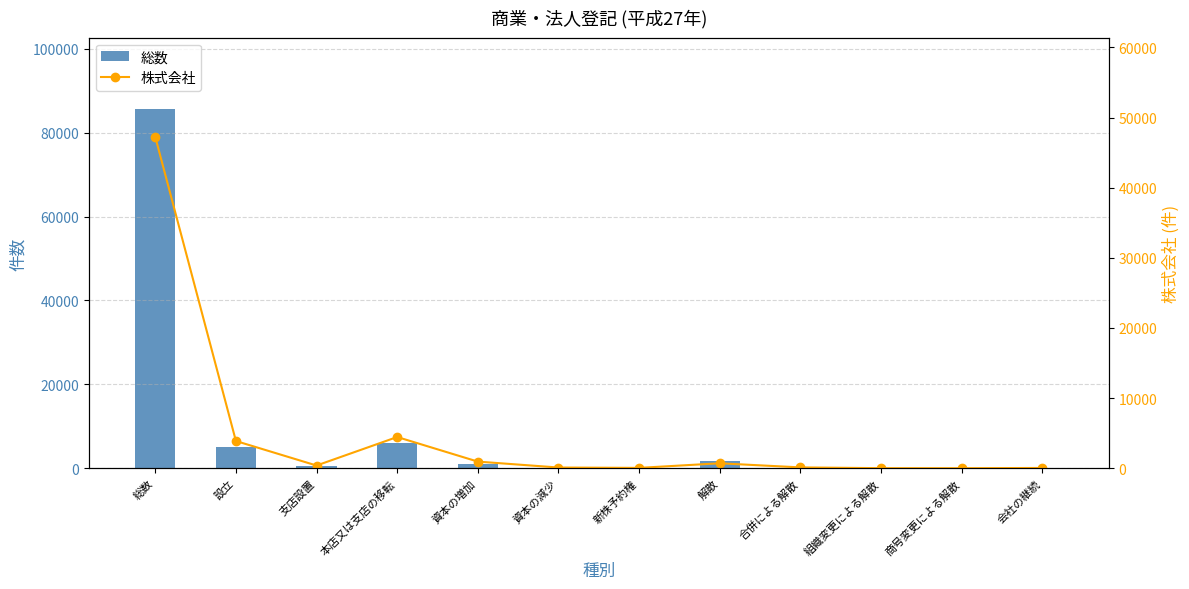

Reading left to right, extract all data points from this chart.

総数: 総数=85562	設立=5001	支店設置=446	本店又は支店の移転=5946	資本の増加=1077	資本の減少=110	新株予約権=47	解散=1685	合併による解散=133	組織変更による解散=17	商号変更による解散=112	会社の継続=44
株式会社: 総数=47232	設立=3877	支店設置=384	本店又は支店の移転=4450	資本の増加=943	資本の減少=98	新株予約権=47	解散=702	合併による解散=116	組織変更による解散=5	商号変更による解散=0	会社の継続=36